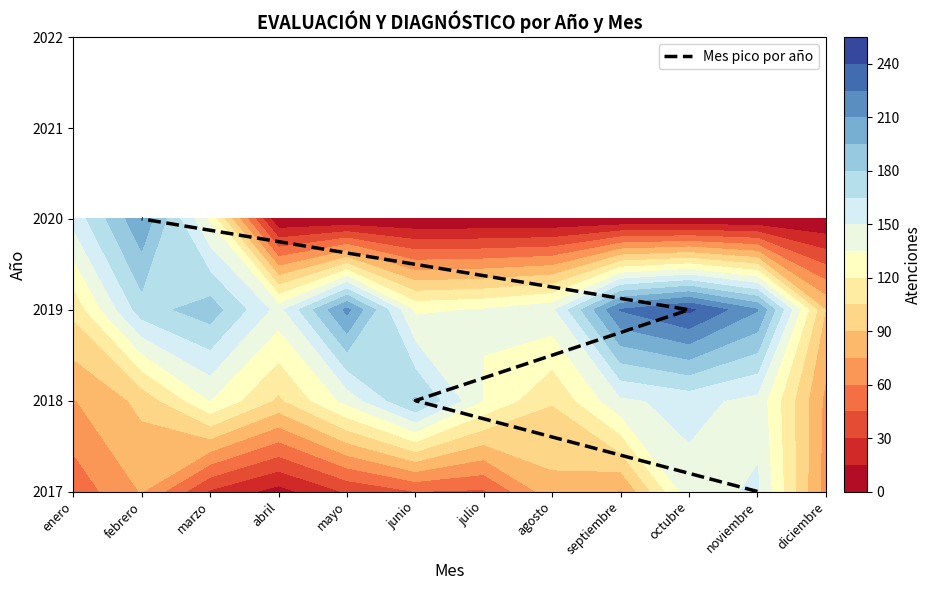

True or false: the data shows 2 at octubre.

True